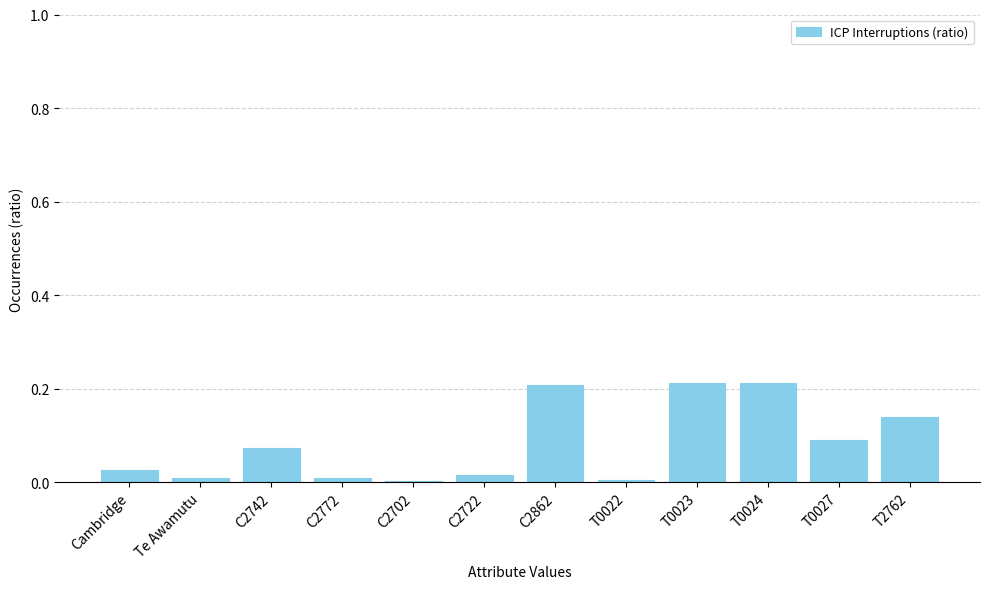

What is the sum of the values at T0024 and T0023?

0.4